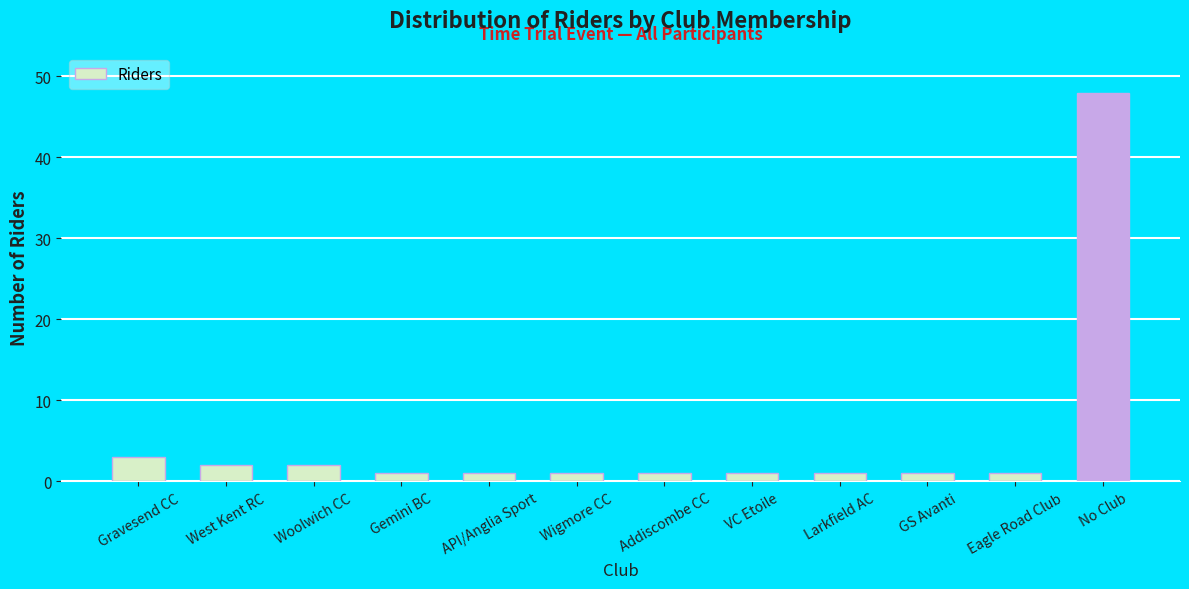

Reading right to left, list all the values displayed in this chart.

No Club=48	Eagle Road Club=1	GS Avanti=1	Larkfield AC=1	VC Etoile=1	Addiscombe CC=1	Wigmore CC=1	API/Anglia Sport=1	Gemini BC=1	Woolwich CC=2	West Kent RC=2	Gravesend CC=3